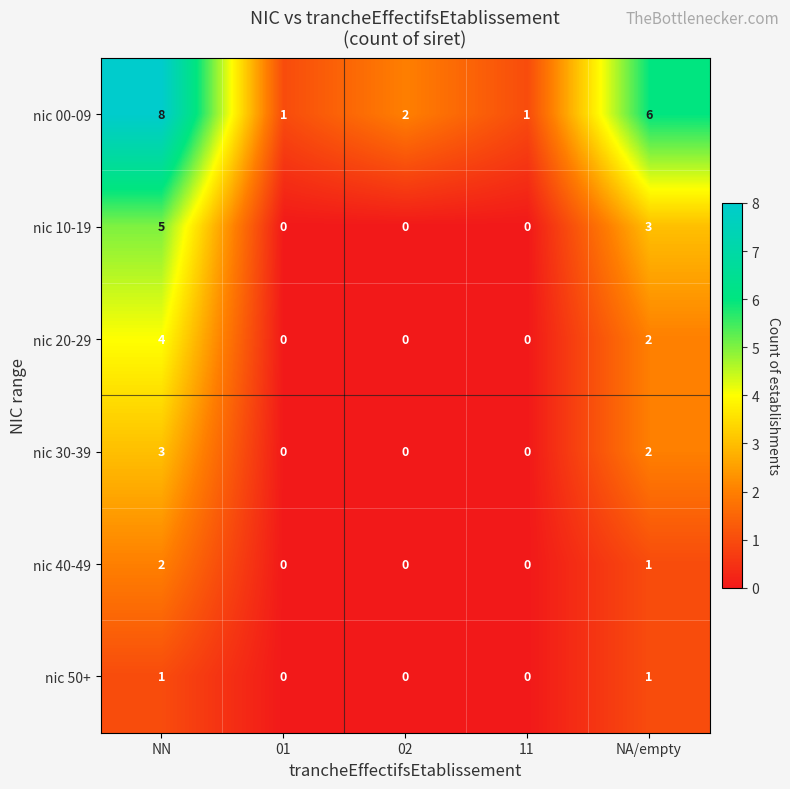

At which label does nic 00-09 first exceed 2?

NN